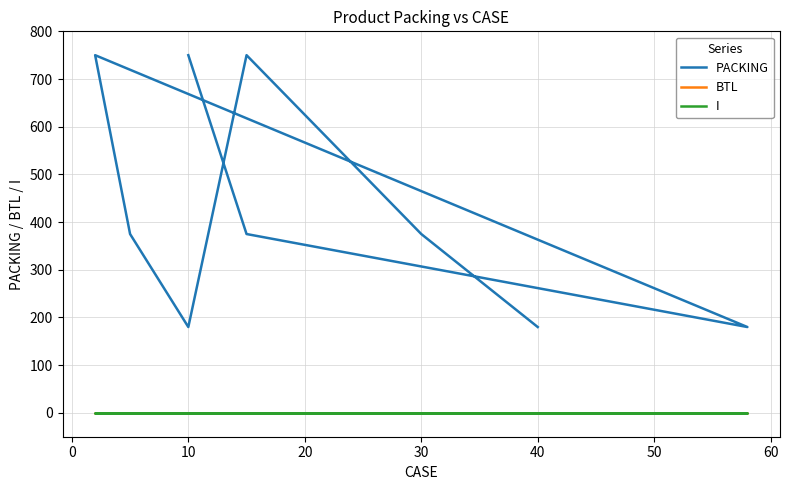

Is it true that PACKING equals 520 at 0?

False